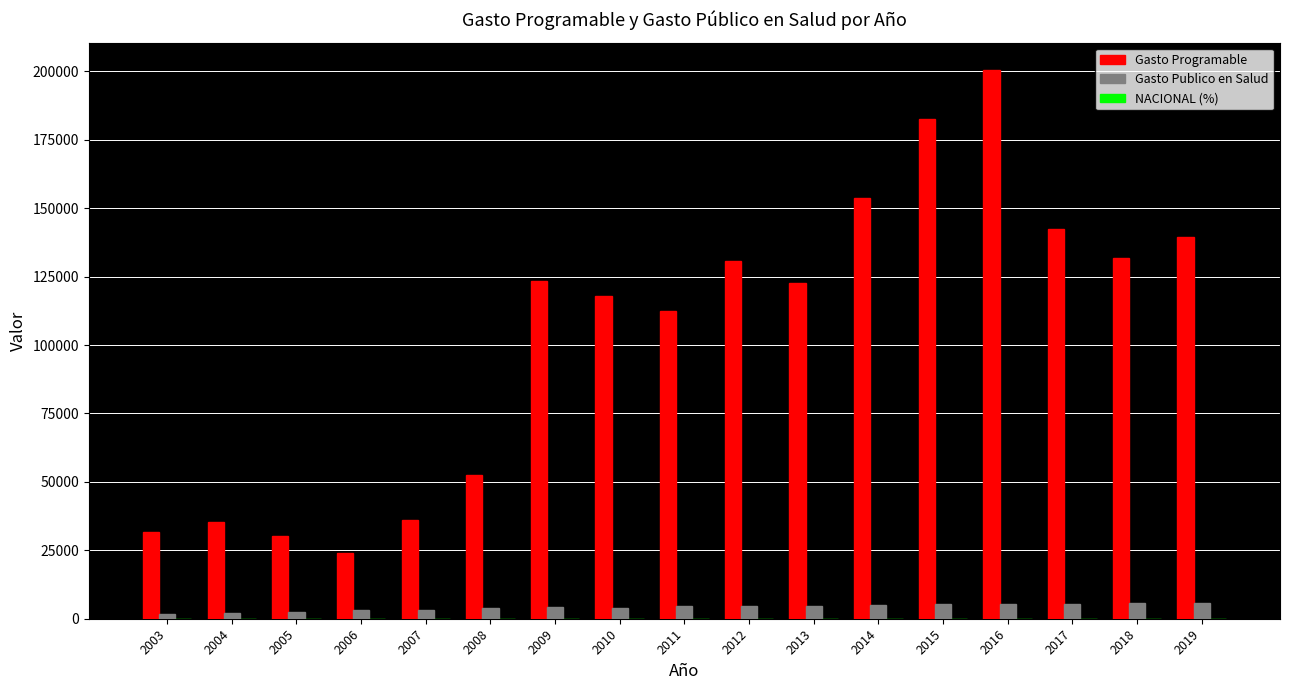

How many series are shown in this chart?

3